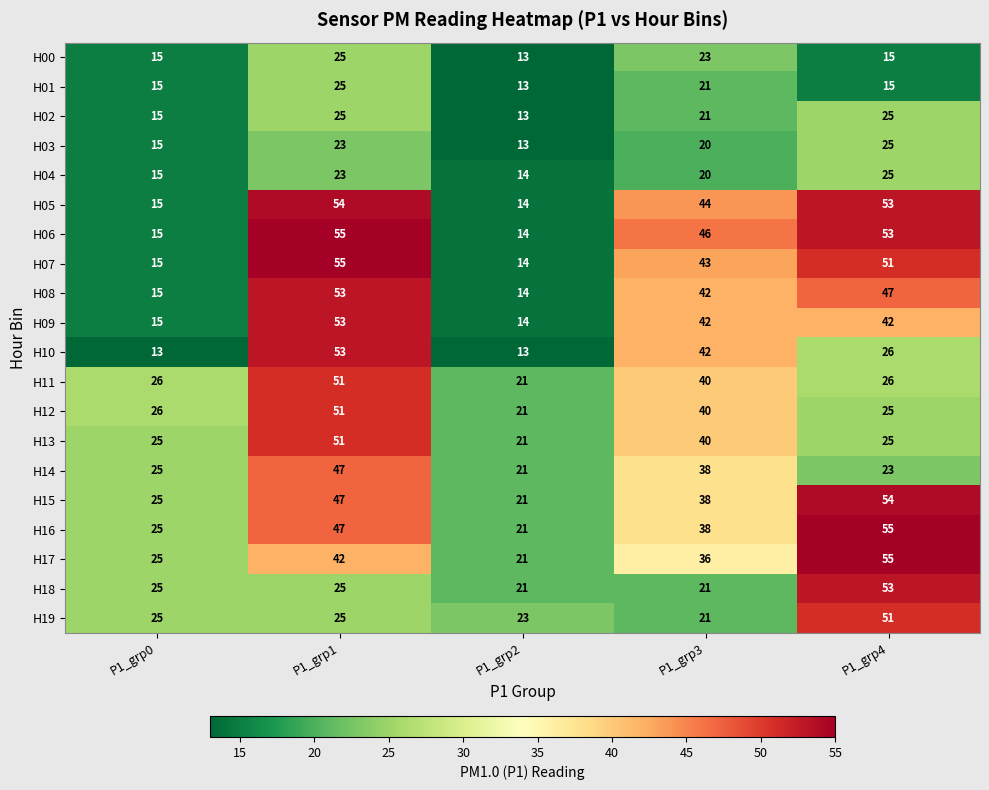

What is the greatest value displayed?

55